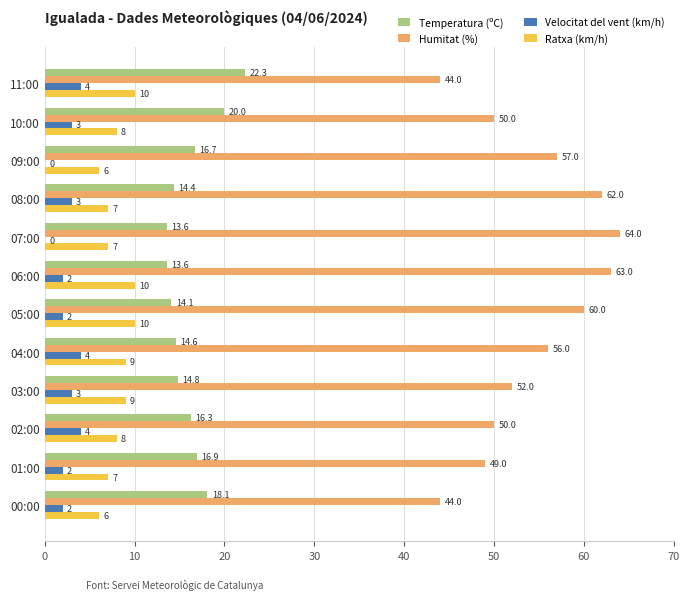

Which series changed the most between 04:00 and 00:00?

Humitat (%)